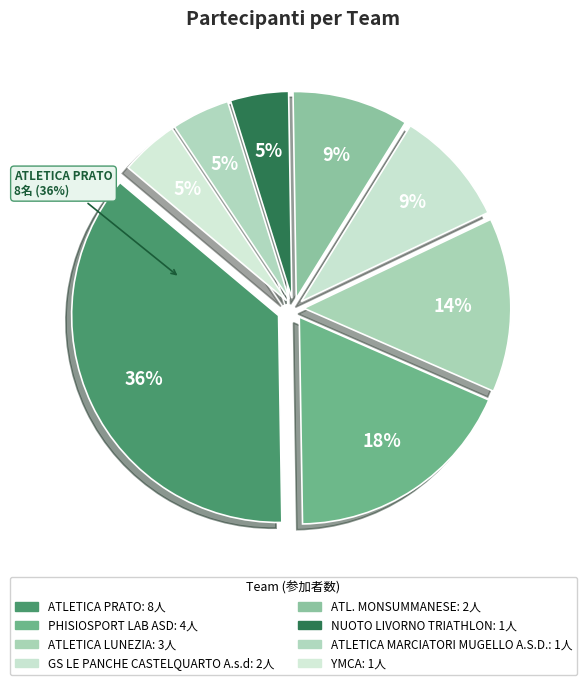

The PHISIOSPORT LAB ASD slice represents 18% of the pie. True or false?

True